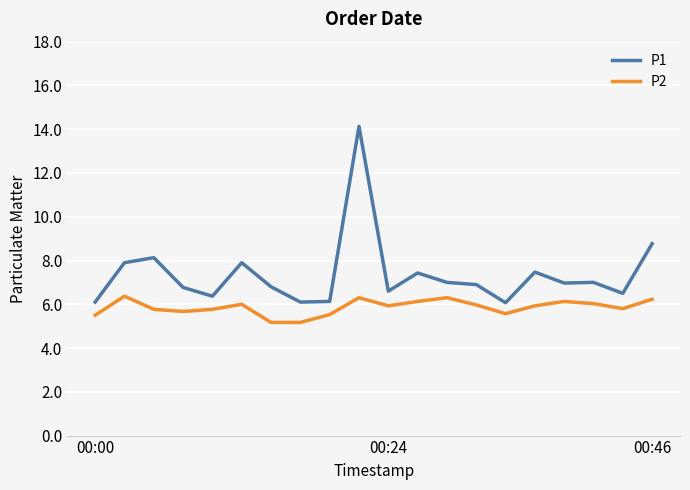

Which series has the largest range (max minus min)?

P1